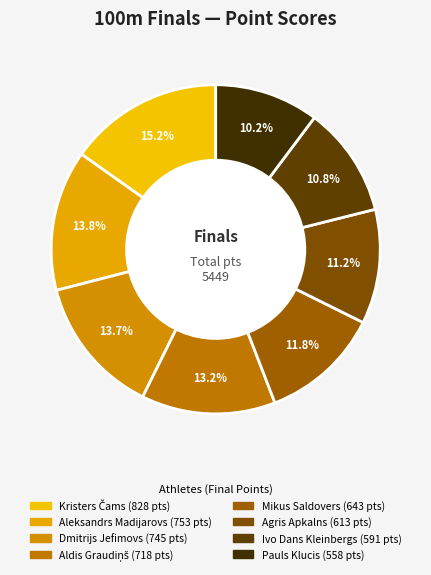

How many segments does this pie chart have?

8